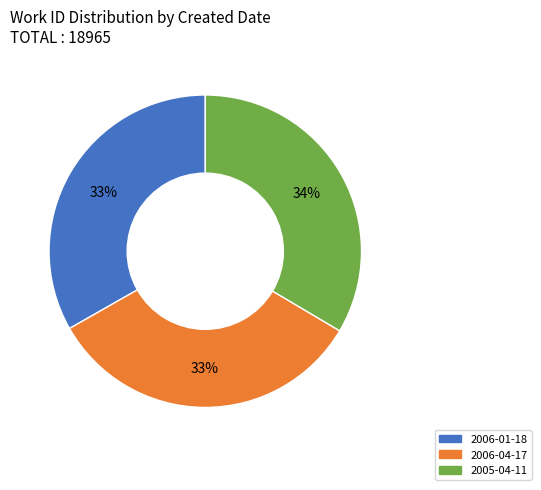

Do 2006-01-18 and 2006-04-17 together represent more than half of the pie?

Yes